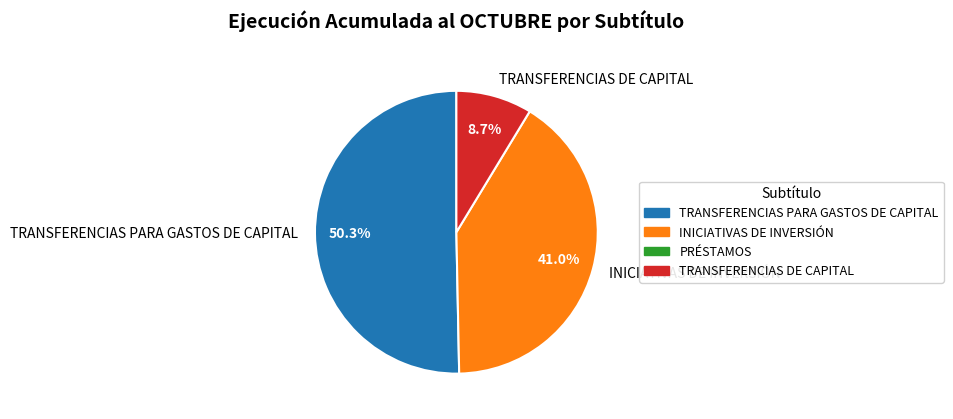

How much of the chart is everything except INICIATIVAS DE INVERSIÓN?

59.0%